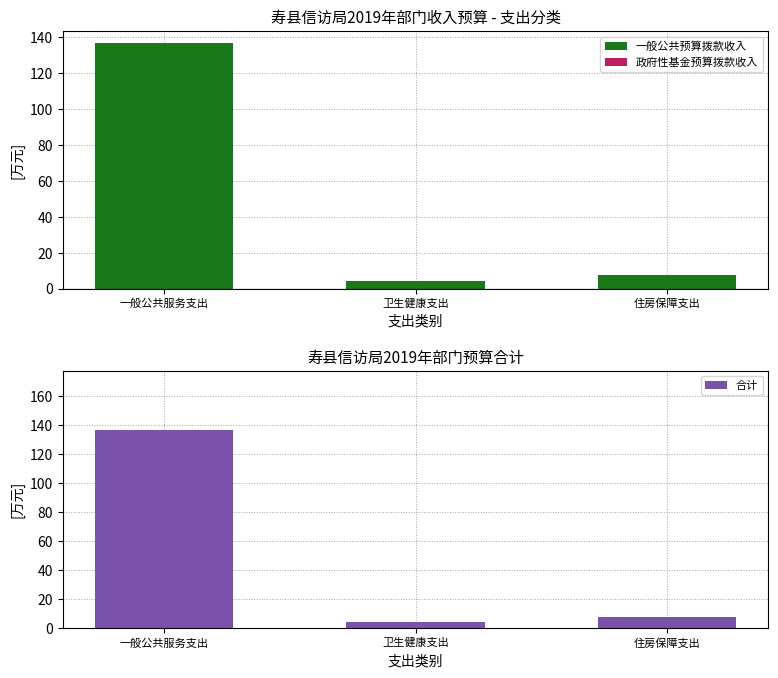

The value of 合计 at 一般公共服务支出 is 136.6. True or false?

True